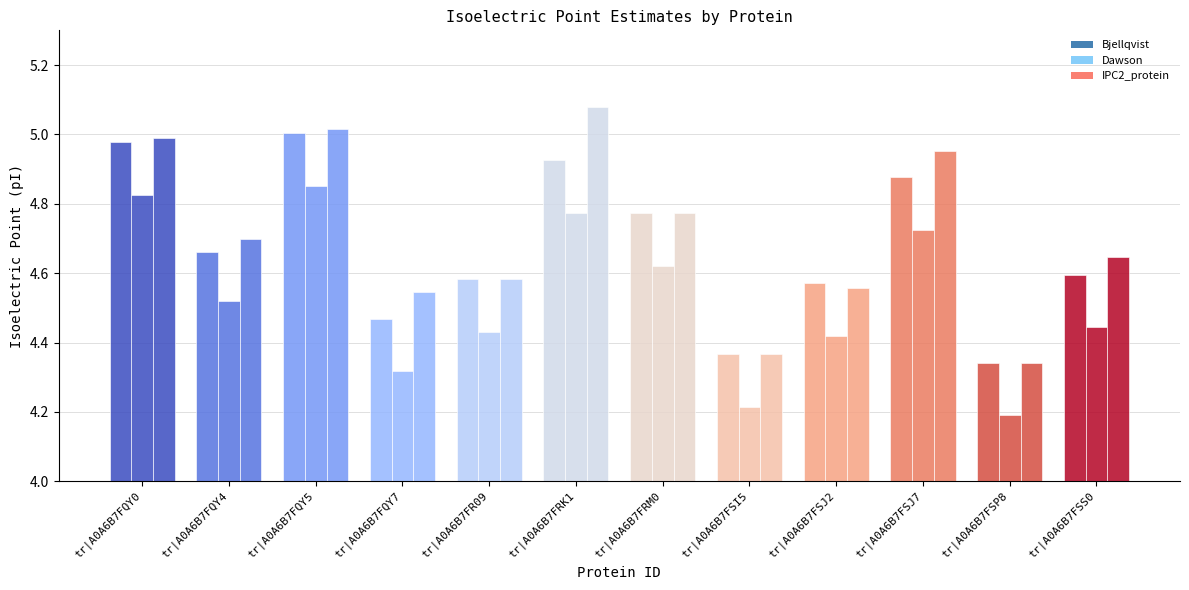

What is the total value across all series at tr|A0A6B7FQY4?

13.9